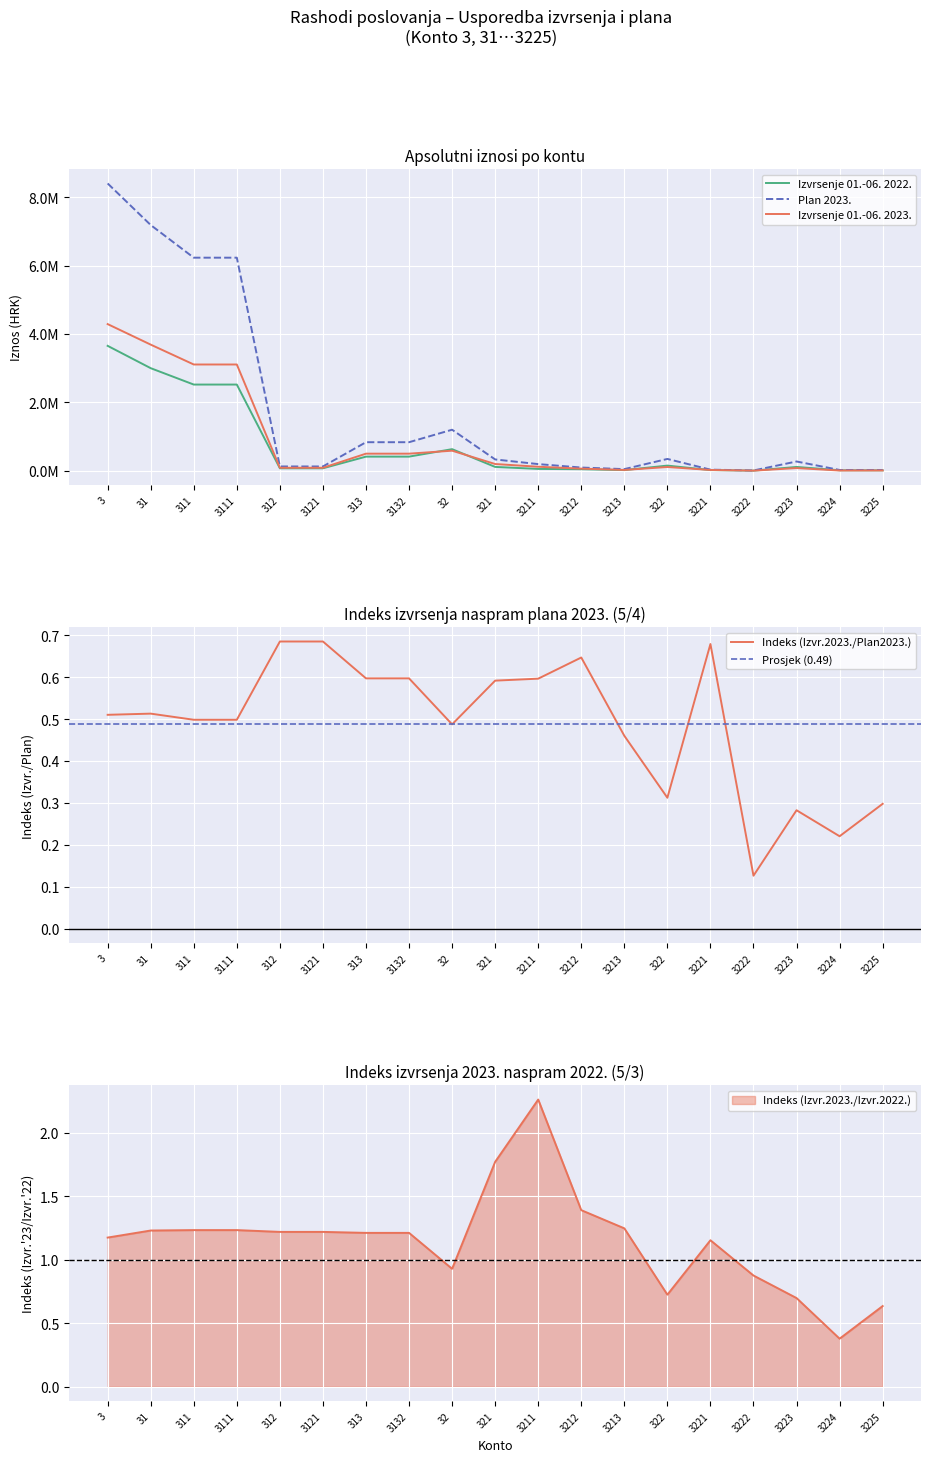

Reading left to right, transcribe all the data shown in this chart.

Izvrsenje 01.-06. 2022.: 3=3651101.0	31=2997769.0	311=2518443.0	3111=2518443.0	312=69021.0	3121=69021.0	313=410305.0	3132=410305.0	32=628780.0	321=109603.0	3211=50601.0	3212=42392.0	3213=16610.0	322=147792.0	3221=17405.0	3222=722.0	3223=108583.0	3224=11664.0	3225=9381.0
Plan 2023.: 3=8401443.0	31=7185046.0	311=6230137.0	3111=6230137.0	312=122787.0	3121=122787.0	313=832122.0	3132=832122.0	32=1197517.0	321=327858.0	3211=191776.0	3212=91082.0	3213=45000.0	322=342792.0	3221=29553.0	3222=5000.0	3223=268239.0	3224=20000.0	3225=20000.0
Izvrsenje 01.-06. 2023.: 3=4287141.3	31=3686616.8	311=3105513.1	3111=3105513.1	312=84132.2	3121=84132.2	313=496971.5	3132=496971.5	32=583803.3	321=194038.5	3211=114397.4	3212=58929.3	3213=20711.8	322=107081.7	3221=20071.1	3222=632.1	3223=75803.3	3224=4411.2	3225=5957.8